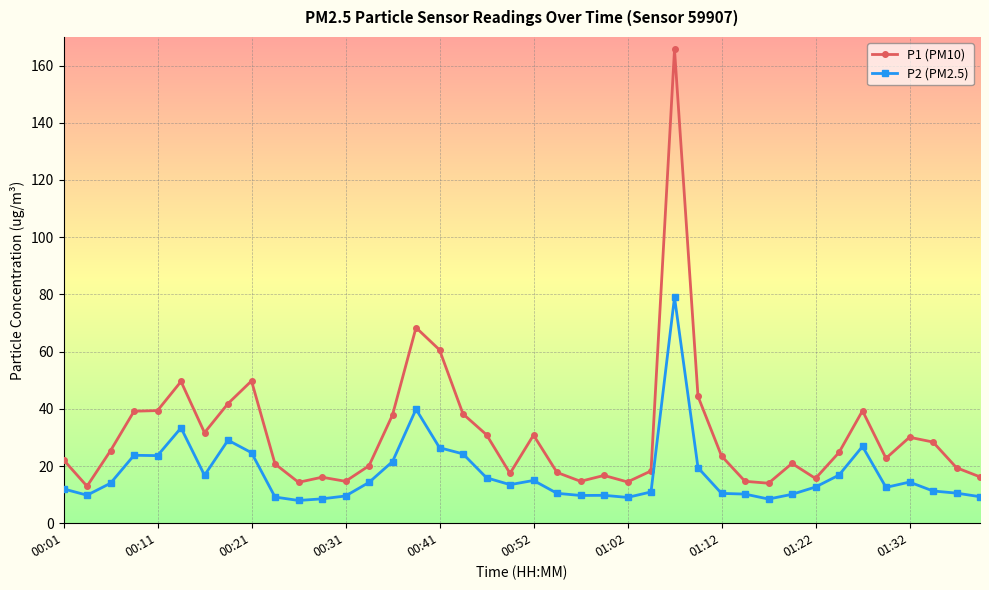

Which series has the largest range (max minus min)?

P1 (PM10)